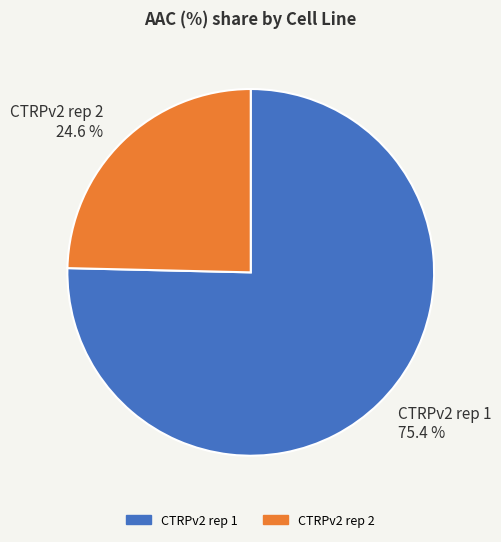

Is it true that CTRPv2 rep 1 is 90% of the pie?

False